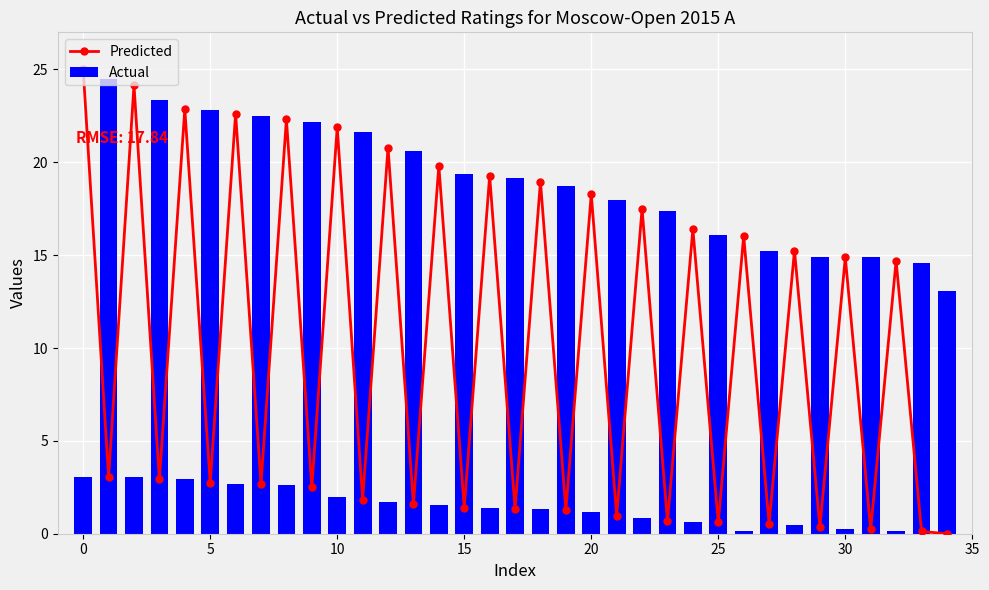

What is the highest value of the Actual series?

24.5